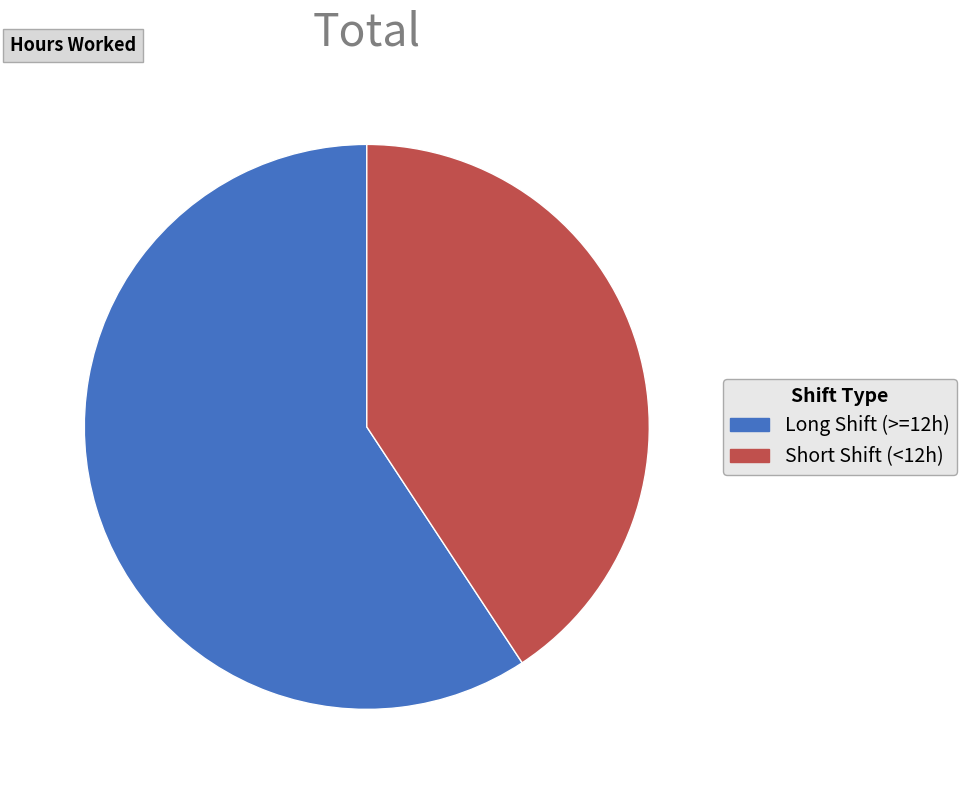

Approximately how many times larger is the value at Long Shift (>=12h) compared to Short Shift (<12h)?

1.5